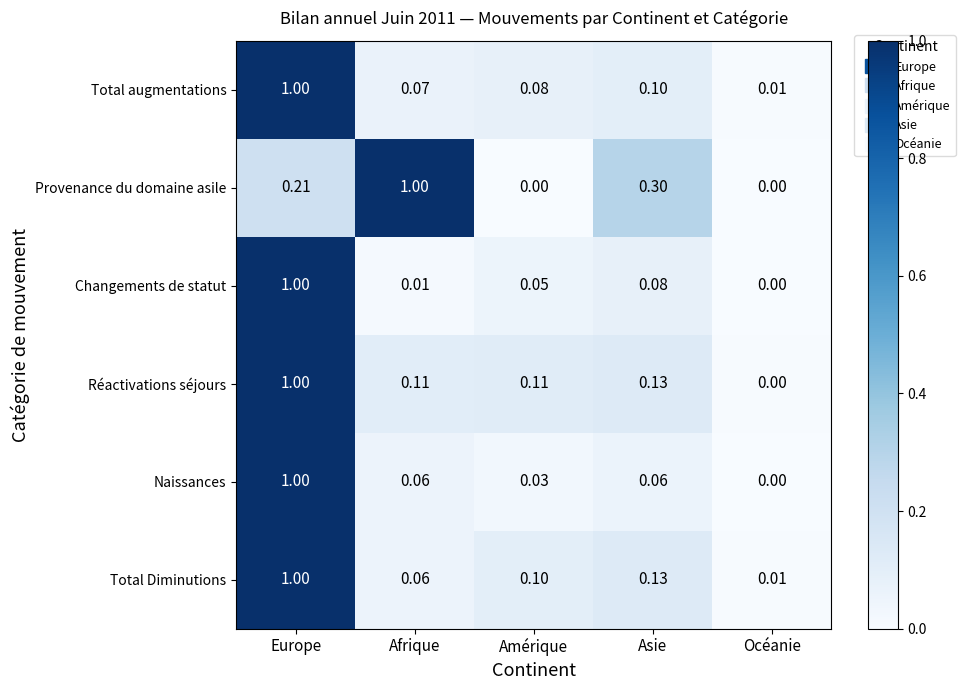

Is the value of Total augmentations at Europe greater than the value of Changements de statut at Afrique?

Yes